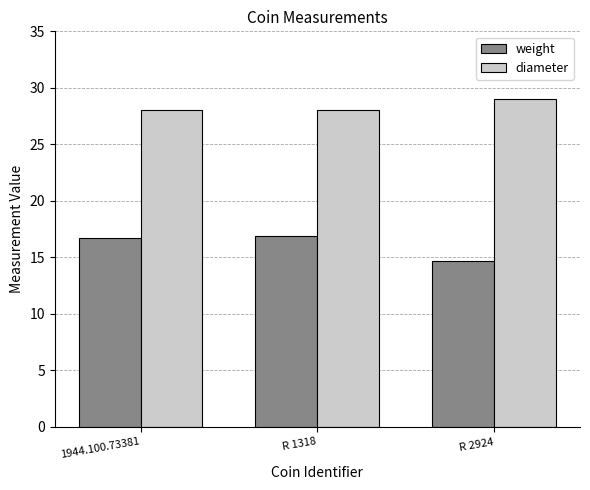

Between 1944.100.73381 and R 2924, which series saw the biggest shift?

weight